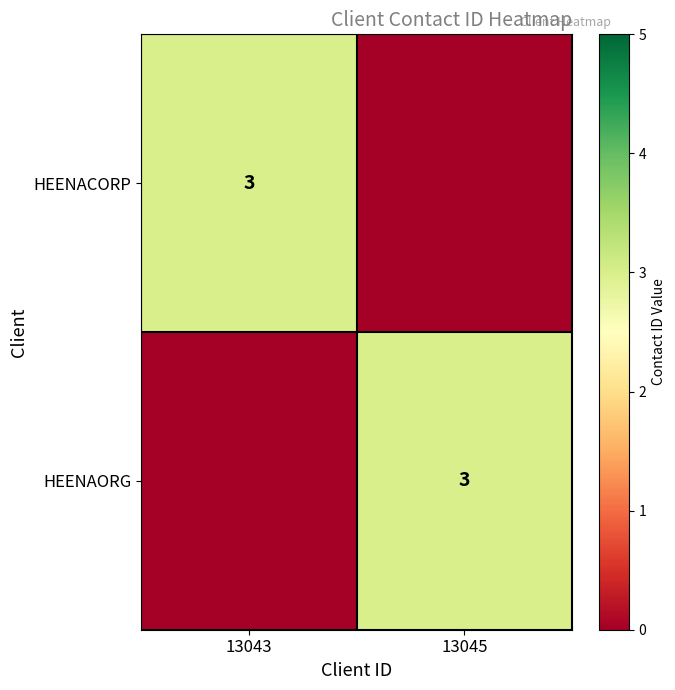

The value of HEENAORG at 13045 is 3. True or false?

True